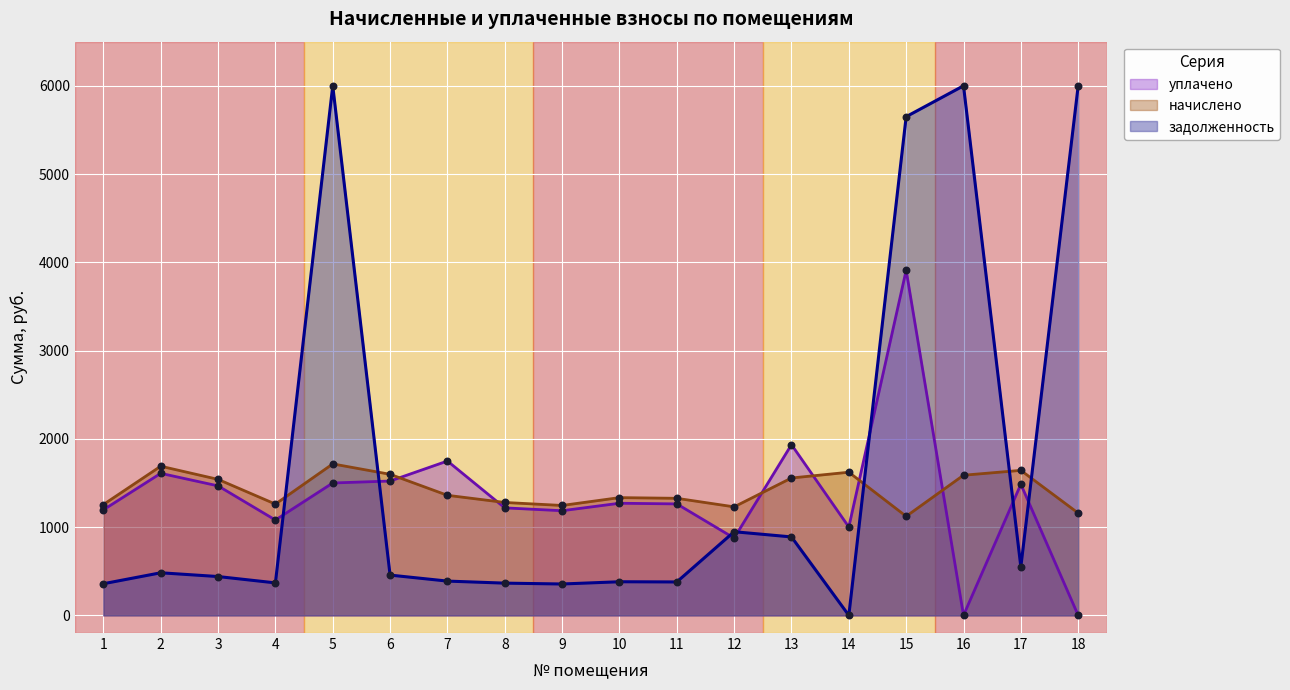

Which series contains the highest Y value?

уплачено